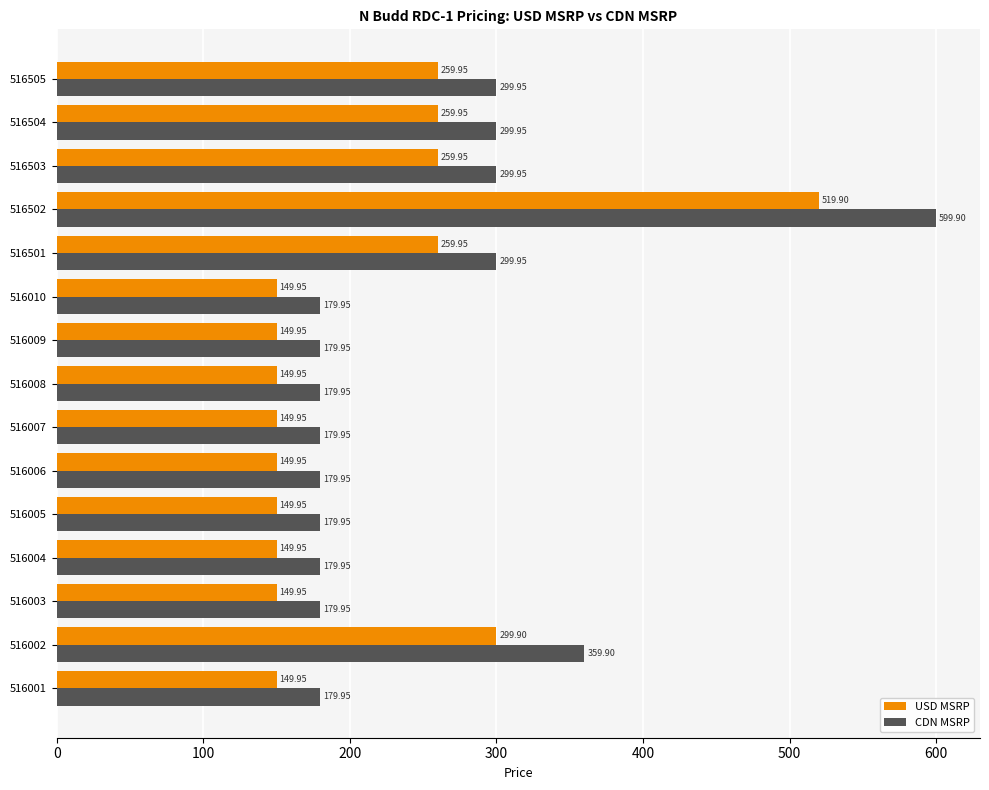

List the series in order of their overall mean, lowest first.

USD MSRP, CDN MSRP